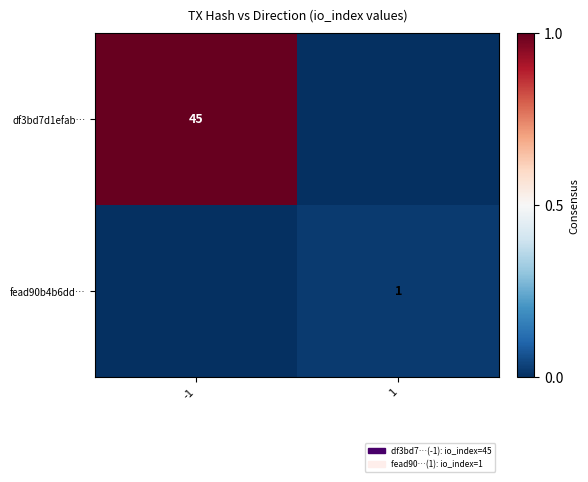

At which category is the sum across all series the highest?

-1